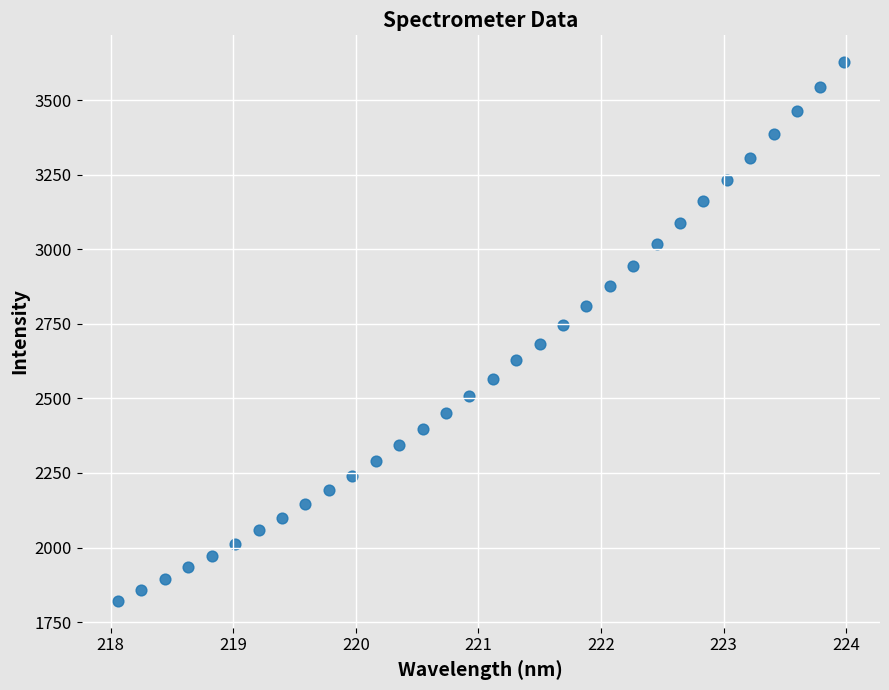

What is the range of Y values (max minus min)?

1806.3